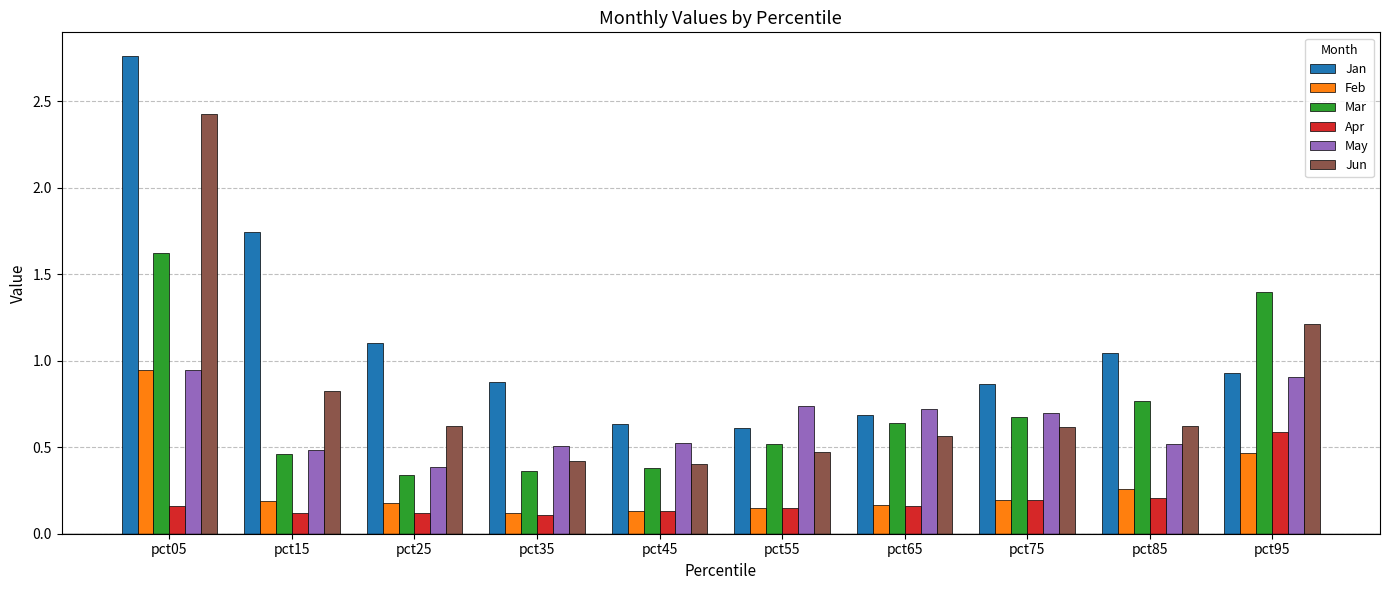

What are all the series names shown in the legend?

Jan, Feb, Mar, Apr, May, Jun